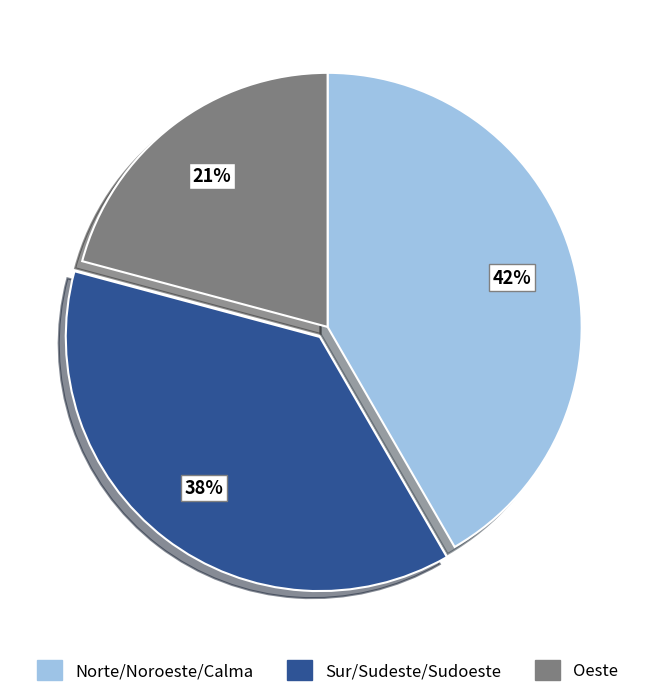

To the nearest percent, what is the difference between the largest and smallest slice percentages?

21%